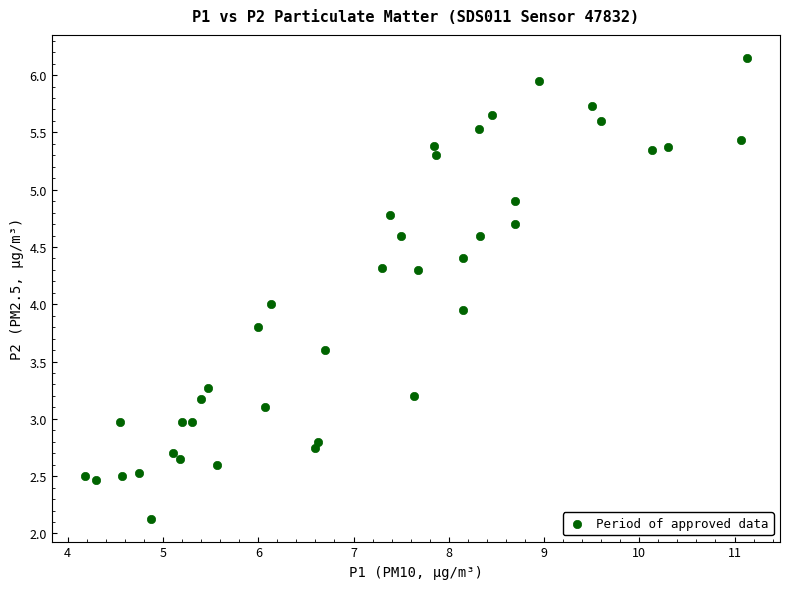

What is the range of X values (max minus min)?

7.0